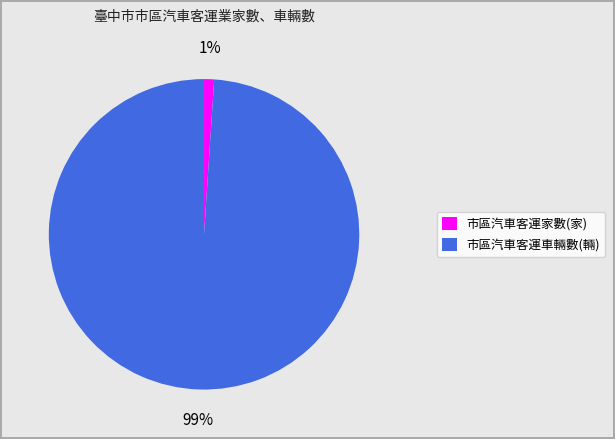

Between 市區汽車客運車輛數(輛) and 市區汽車客運家數(家), which is larger?

市區汽車客運車輛數(輛)